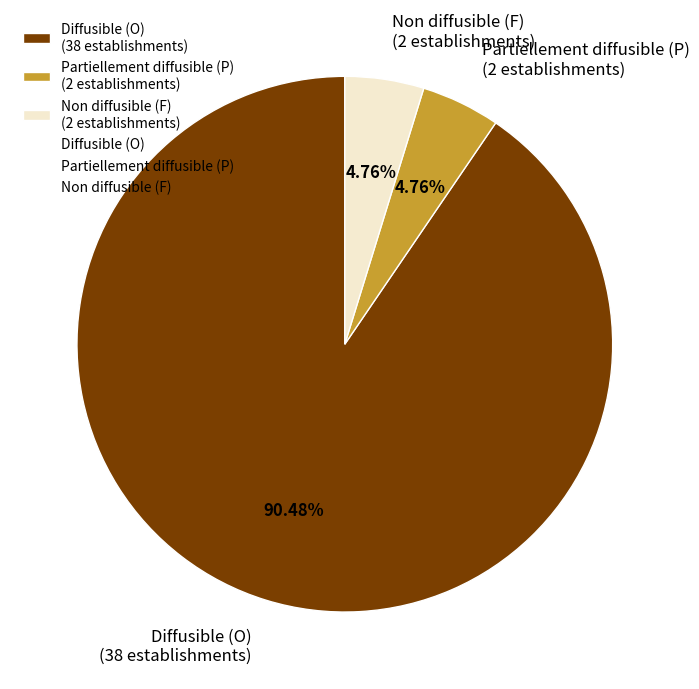

Which slice represents more than half of the pie?

Diffusible (O) (38 establishments)